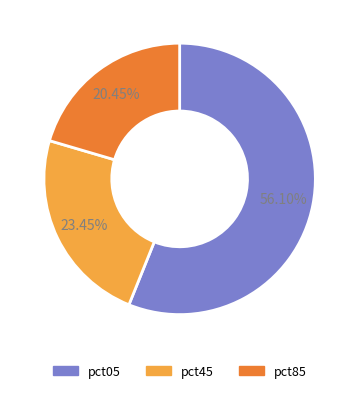

Combined, do pct85 and pct45 account for over 50%?

No